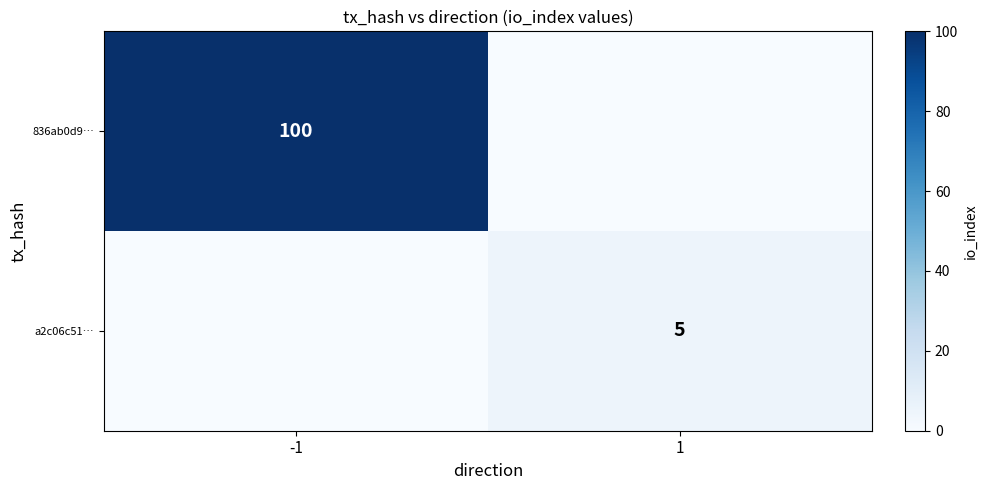

The value of 836ab0d9… at -1 is 100. True or false?

True